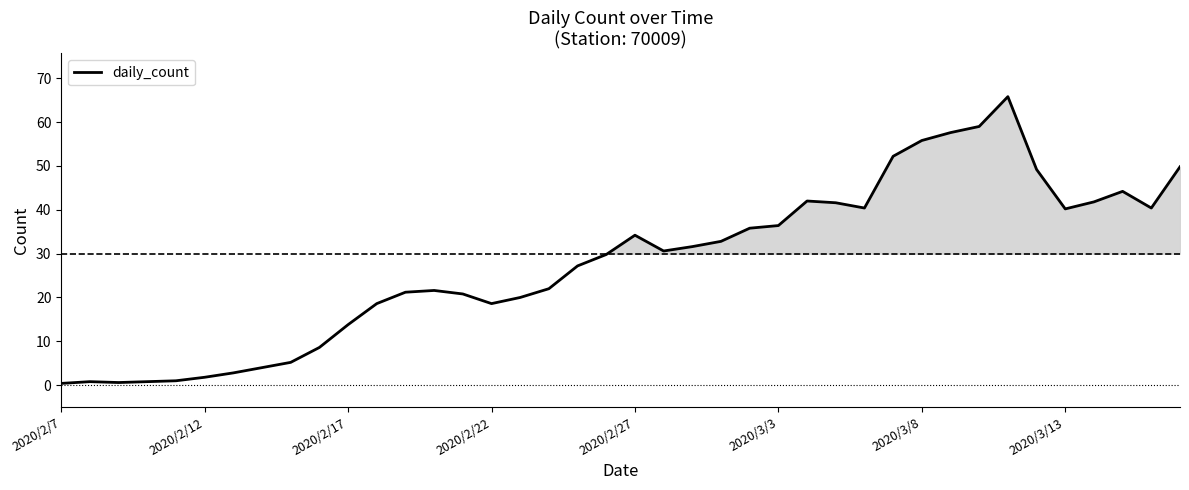

Reading right to left, what are all the values shown in this chart?

49.8	40.4	44.2	41.8	40.2	49.2	65.8	59.0	57.6	55.8	52.2	40.4	41.6	42.0	36.4	35.8	32.8	31.6	30.6	34.2	29.8	27.2	22.0	20.0	18.6	20.8	21.6	21.2	18.6	13.8	8.6	5.2	4.0	2.8	1.8	1.0	0.8	0.6	0.8	0.4